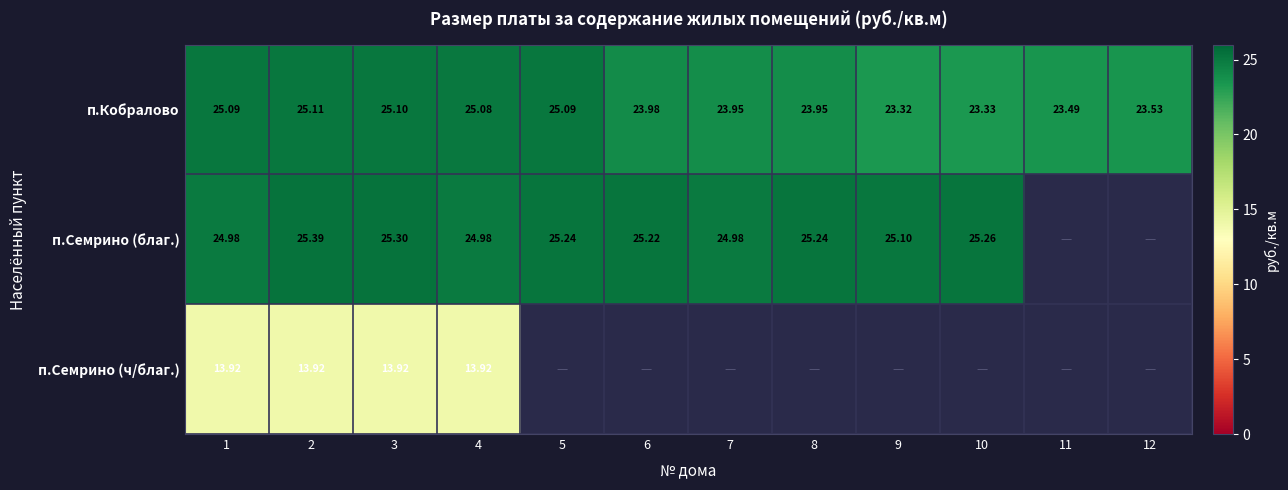

What is the average value of the п.Кобралово series?

24.3